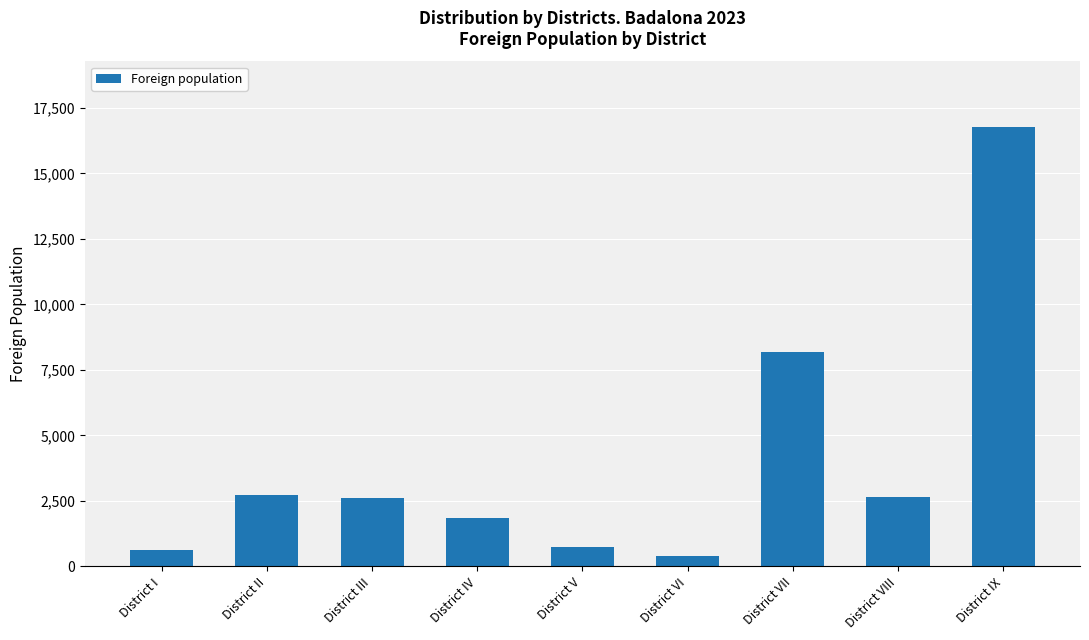

Is it true that the value at District III is 1808?

False